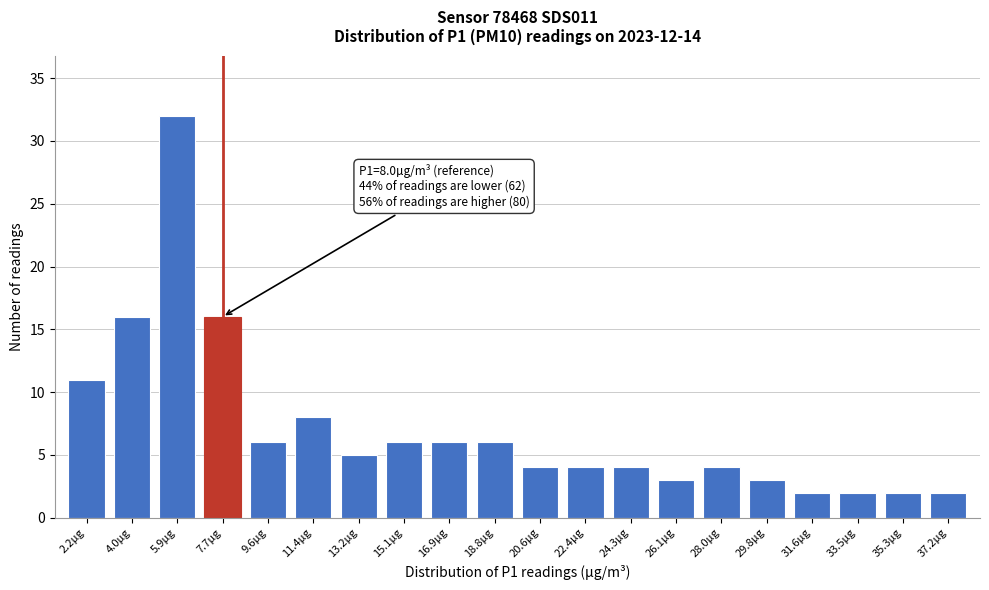

Reading right to left, what are all the values shown in this chart?

37.2µg=2	35.3µg=2	33.5µg=2	31.6µg=2	29.8µg=3	28.0µg=4	26.1µg=3	24.3µg=4	22.4µg=4	20.6µg=4	18.8µg=6	16.9µg=6	15.1µg=6	13.2µg=5	11.4µg=8	9.6µg=6	7.7µg=16	5.9µg=32	4.0µg=16	2.2µg=11